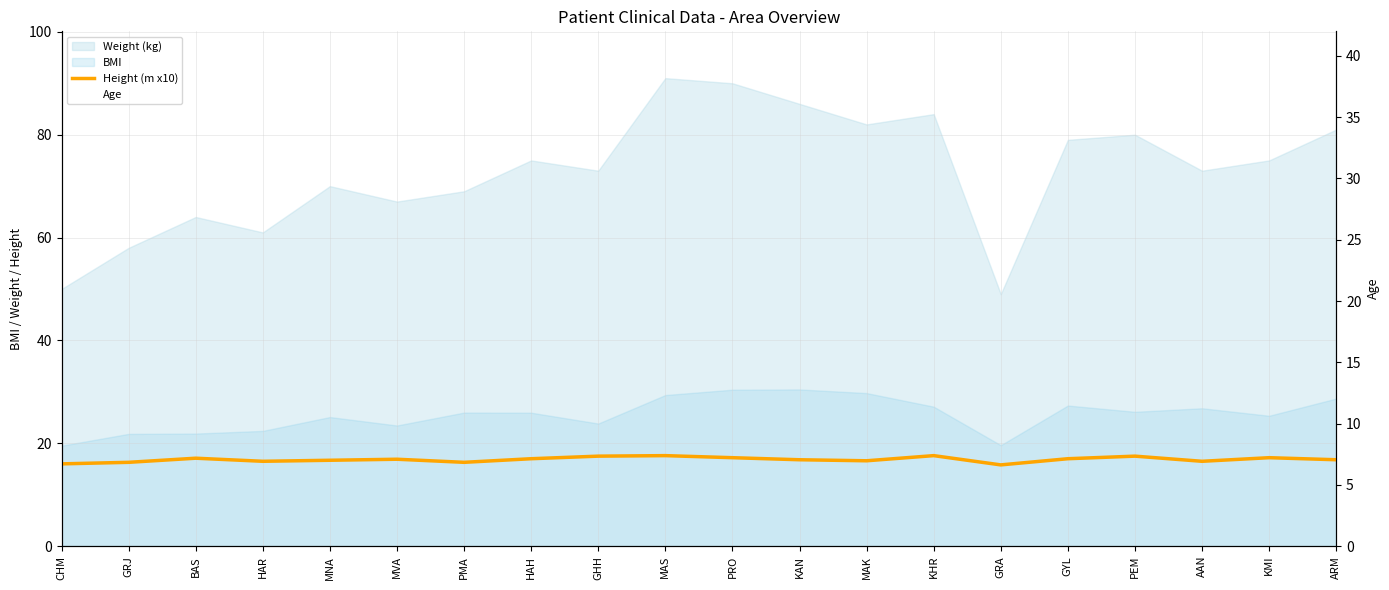

Between GHH and MNA, which is larger?

GHH